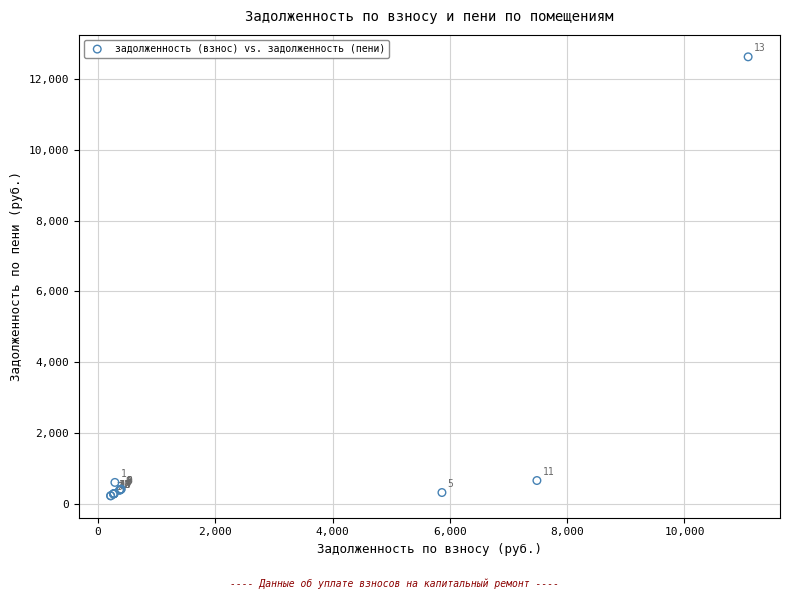

What Y value in the scatter plot is closest to 6425?

657.1